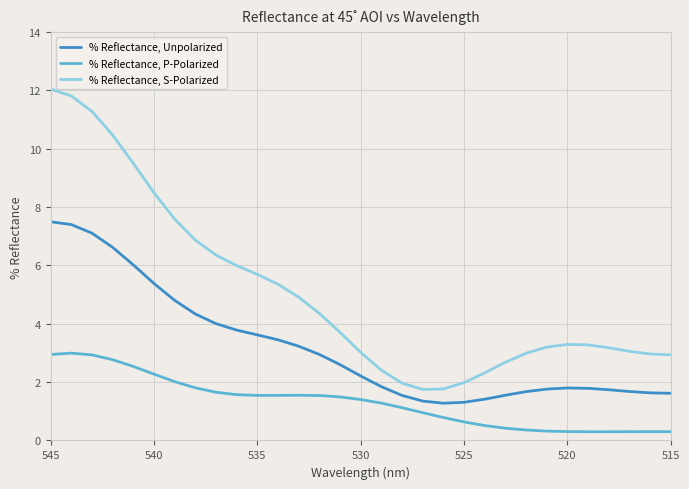

What is the total value across all series at 515?

4.9